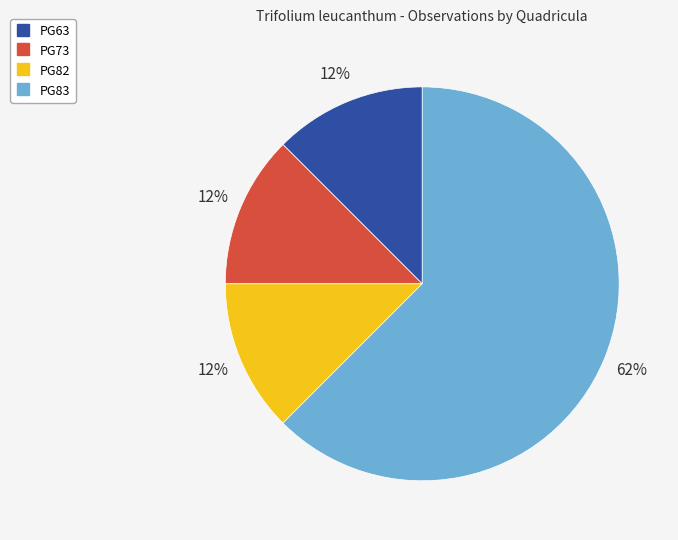

True or false: PG83 accounts for 76% of the total.

False